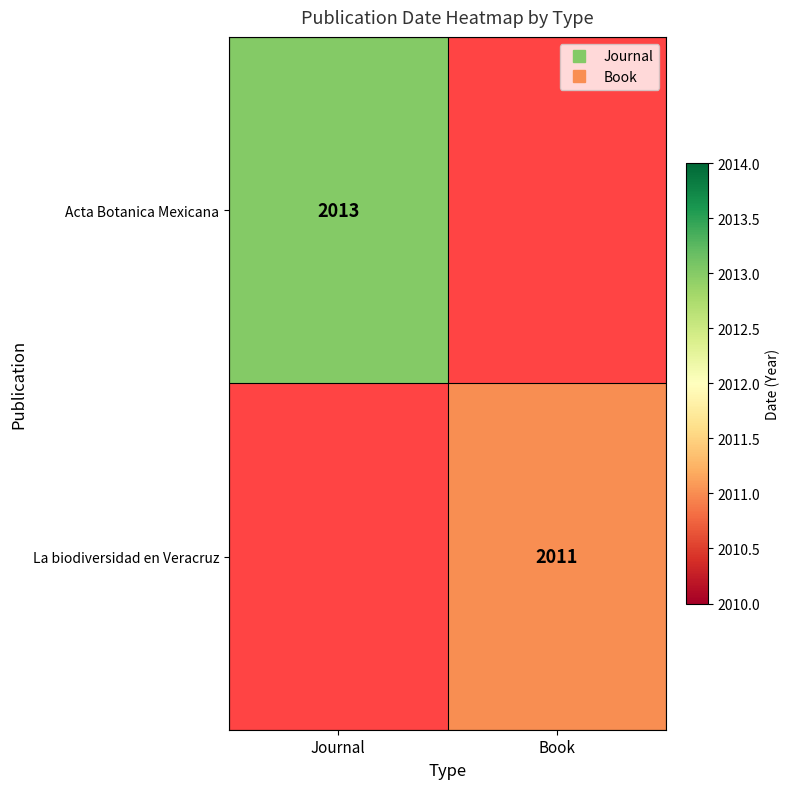

Which category has the lowest value in the Acta Botanica Mexicana series?

Journal